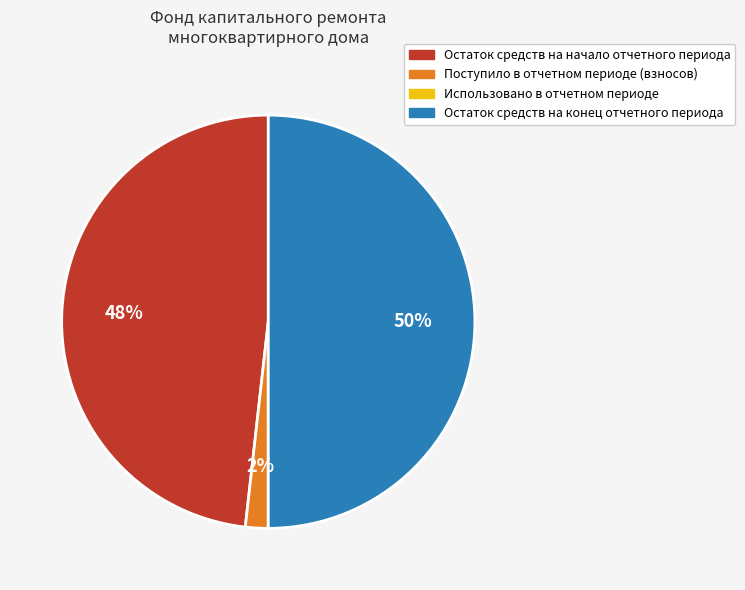

Which slice is the largest?

Остаток средств на конец отчетного периода